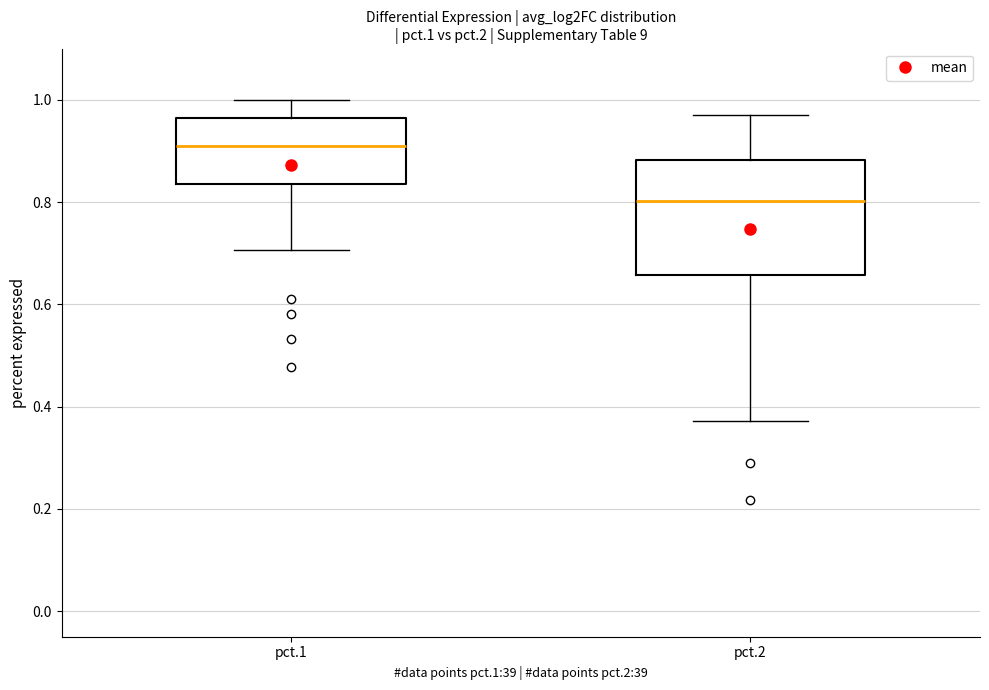

Which box has the lowest median line?

pct.2